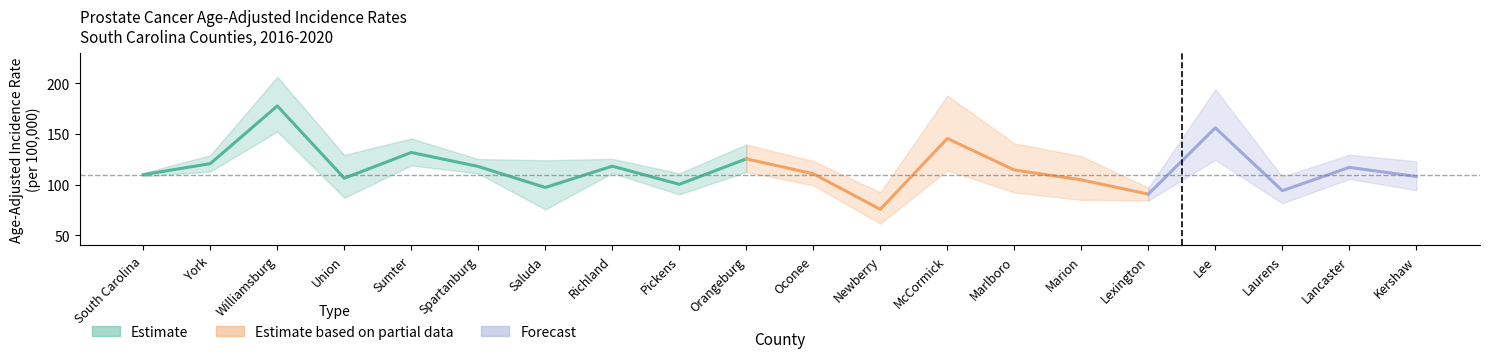

List the labels in order of Upper CI value, largest first.

Williamsburg, Lee, McCormick, Sumter, Marlboro, Orangeburg, Lancaster, Union, York, Marion, Richland, Spartanburg, Saluda, Oconee, Kershaw, South Carolina, Pickens, Laurens, Lexington, Newberry